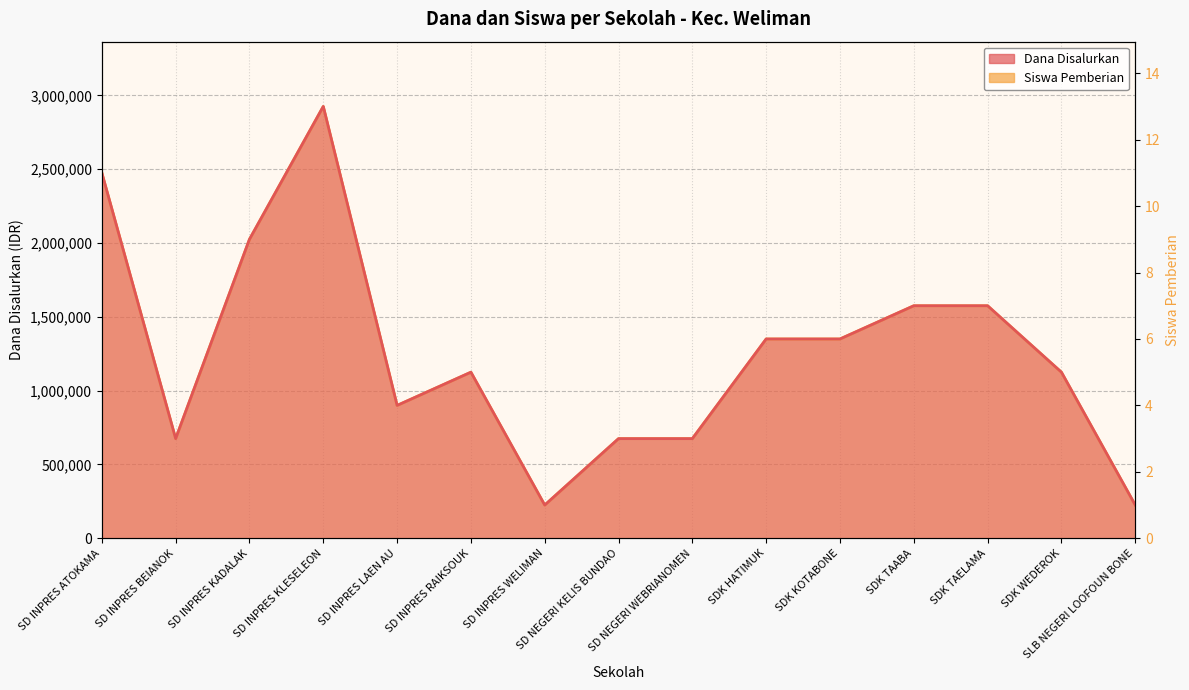

Reading left to right, extract all data points from this chart.

SD INPRES ATOKAMA=11	SD INPRES BEIANOK=3	SD INPRES KADALAK=9	SD INPRES KLESELEON=13	SD INPRES LAEN AU=4	SD INPRES RAIKSOUK=5	SD INPRES WELIMAN=1	SD NEGERI KELIS BUNDAO=3	SD NEGERI WEBRIANOMEN=3	SDK HATIMUK=6	SDK KOTABONE=6	SDK TAABA=7	SDK TAELAMA=7	SDK WEDEROK=5	SLB NEGERI LOOFOUN BONE=1